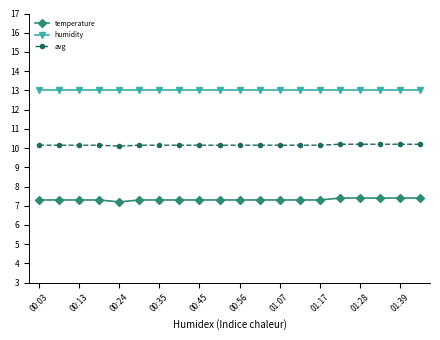

List the series in order of their overall mean, lowest first.

temperature, avg, humidity